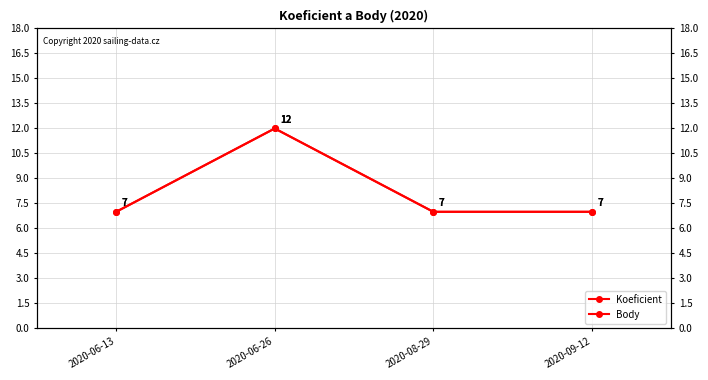

Count the number of categories in the chart.

4